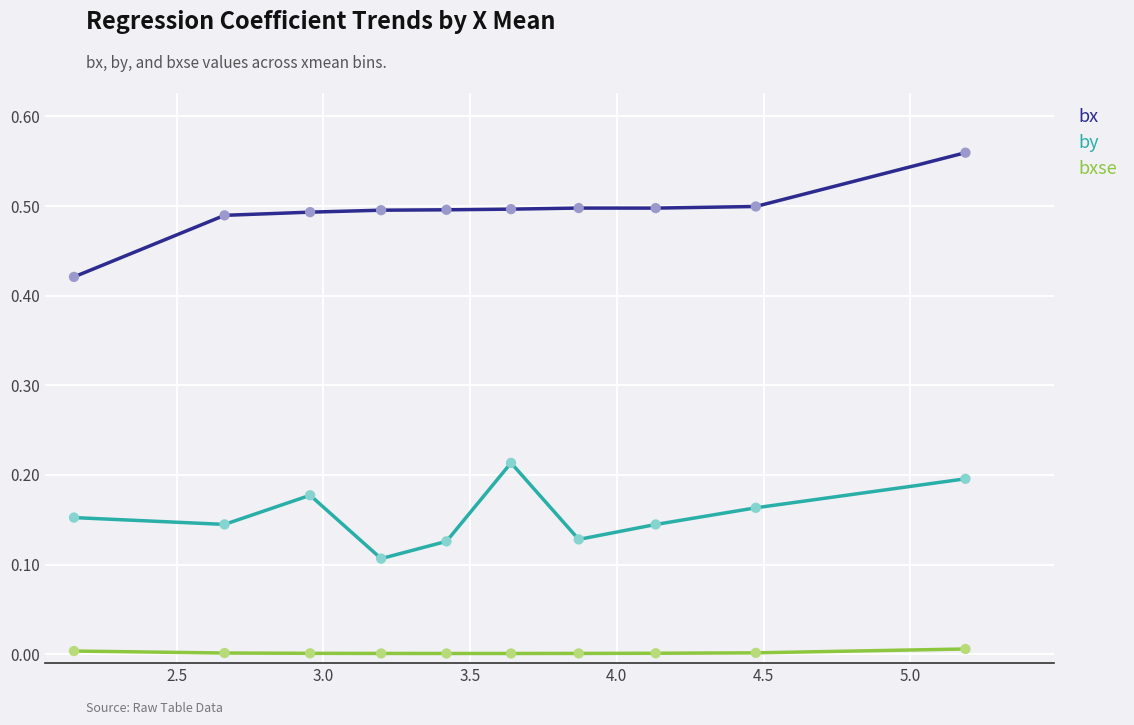

Which series has the largest total across all categories?

bx